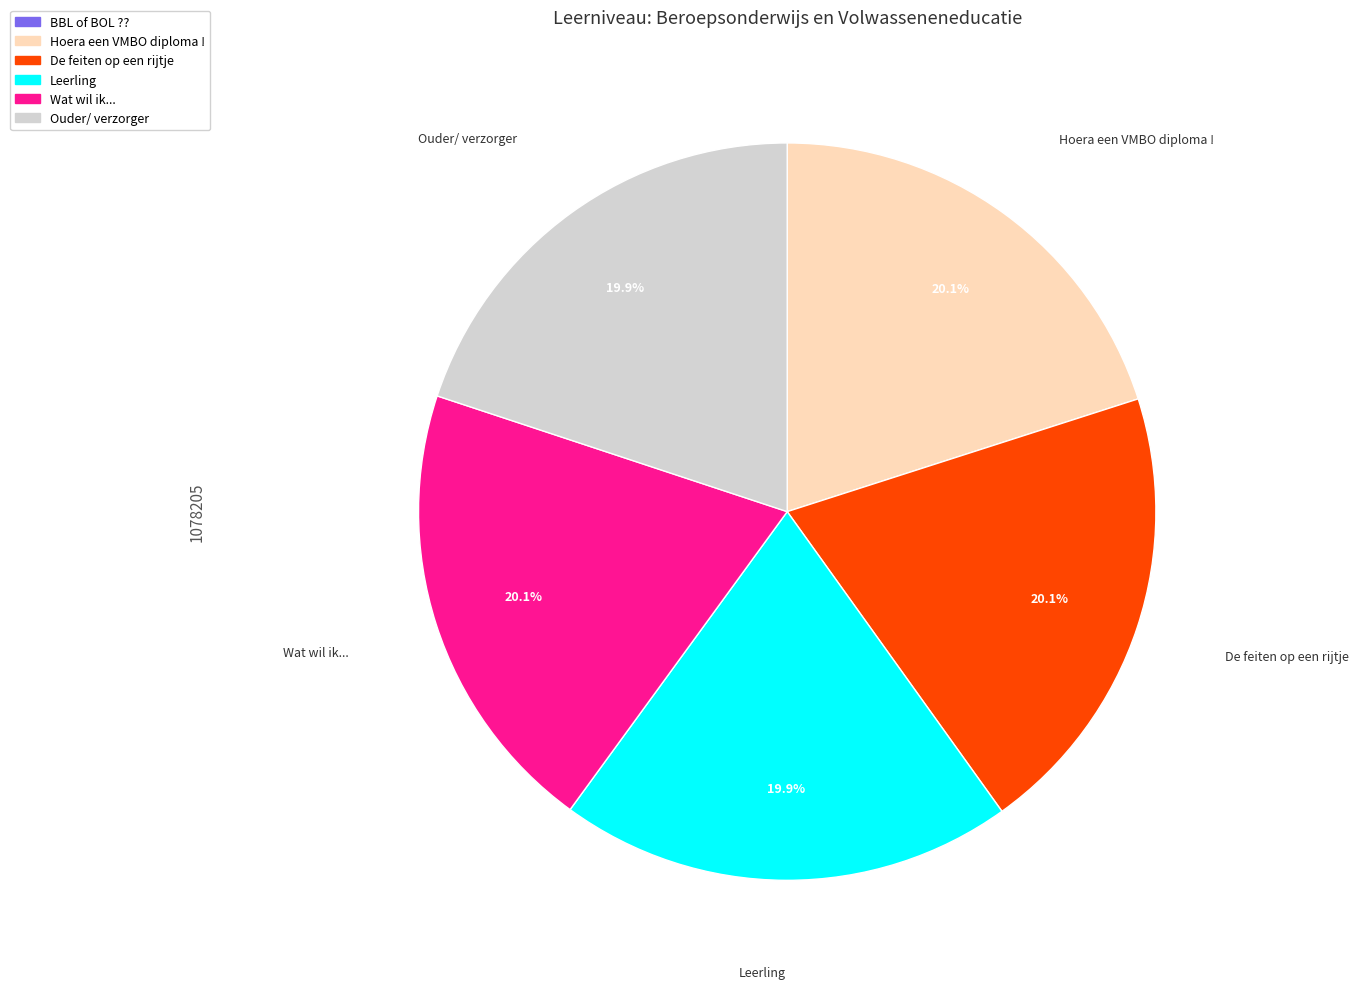

Does any single category account for the majority?

No